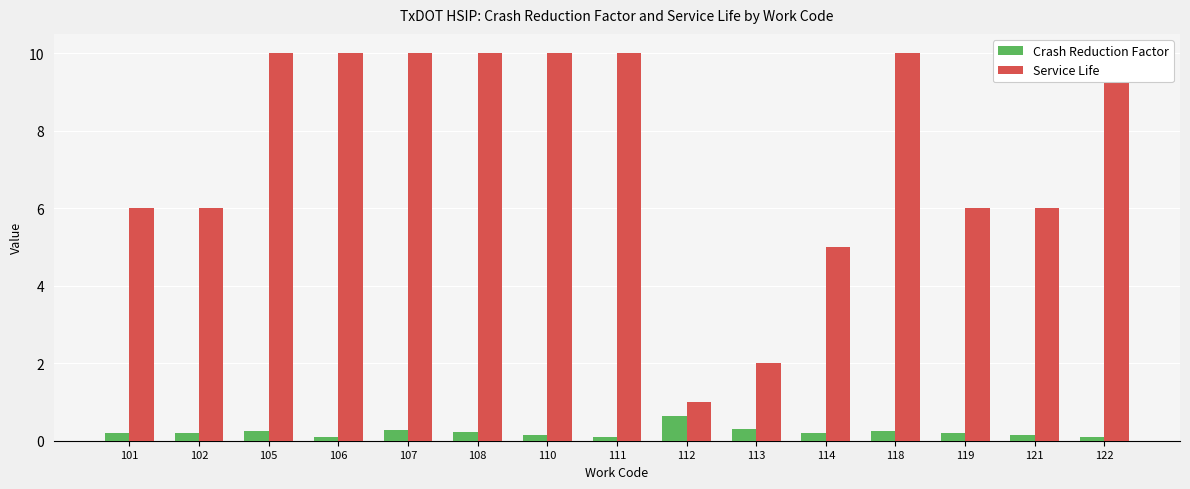

Reading right to left, list all the values displayed in this chart.

Crash Reduction Factor: 0.1	0.1	0.2	0.2	0.2	0.3	0.7	0.1	0.1	0.2	0.3	0.1	0.2	0.2	0.2
Service Life: 10.0	6.0	6.0	10.0	5.0	2.0	1.0	10.0	10.0	10.0	10.0	10.0	10.0	6.0	6.0